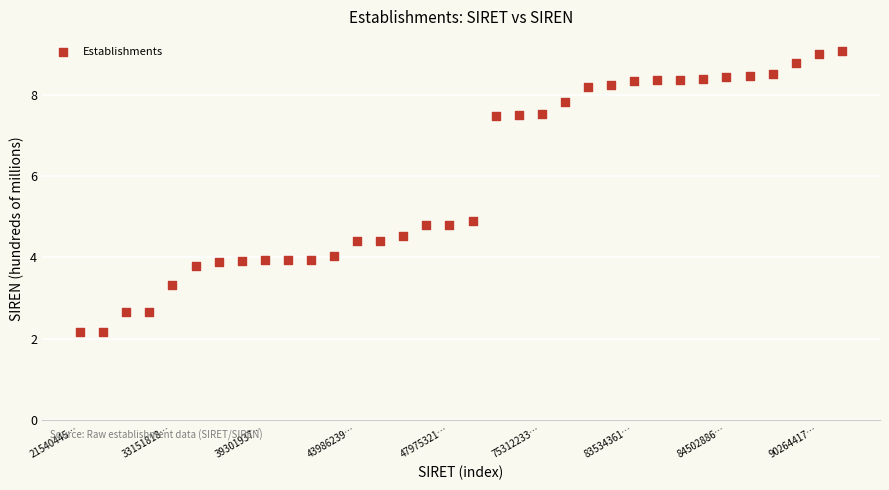

What is the range of Y values (max minus min)?

6.9